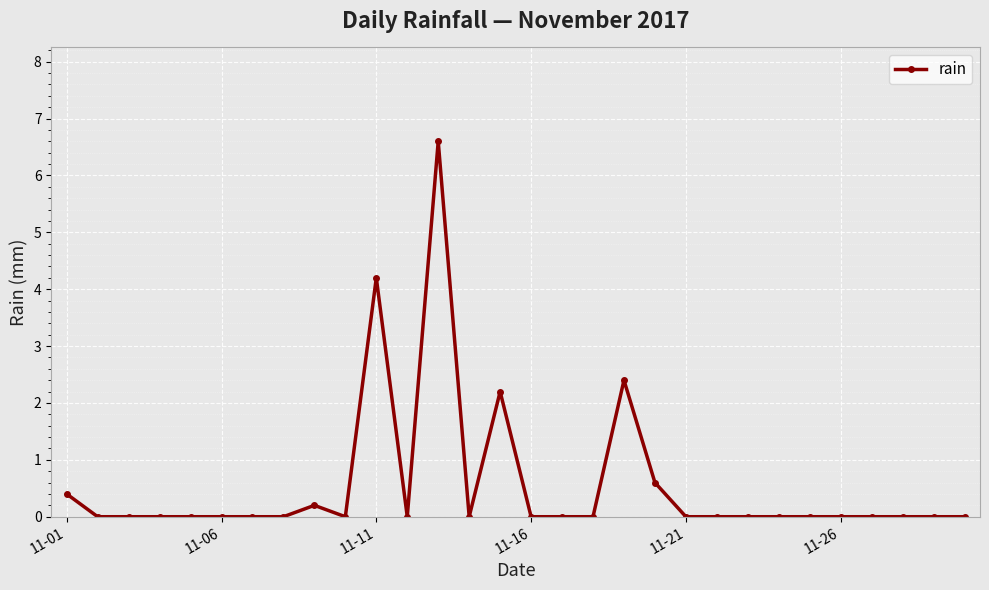

What is the average value?

0.6